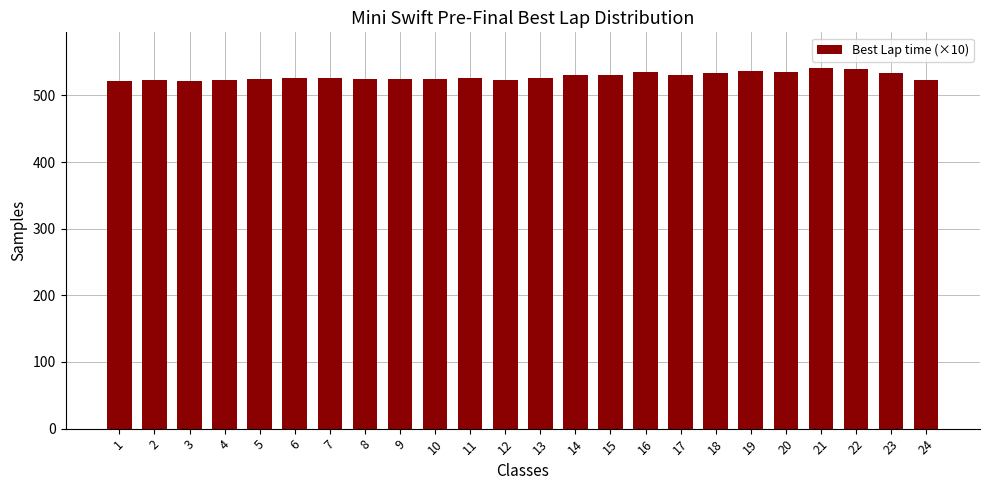

What is the maximum value shown in the chart?

540.5